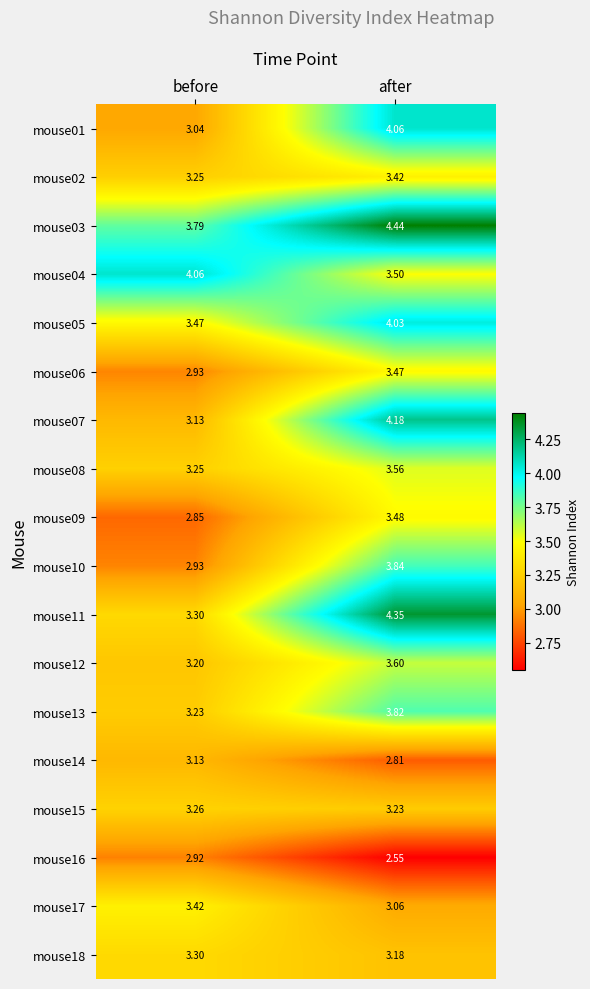

Is the value of mouse06 at before greater than the value of mouse14 at before?

No